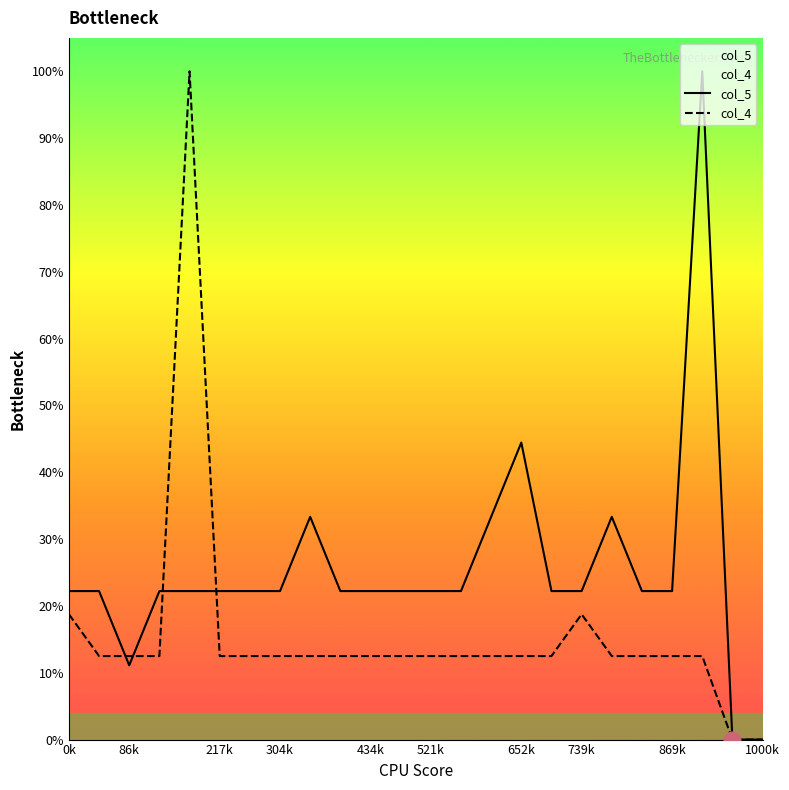

What is the approximate value of col_4 at 869k?

12.5